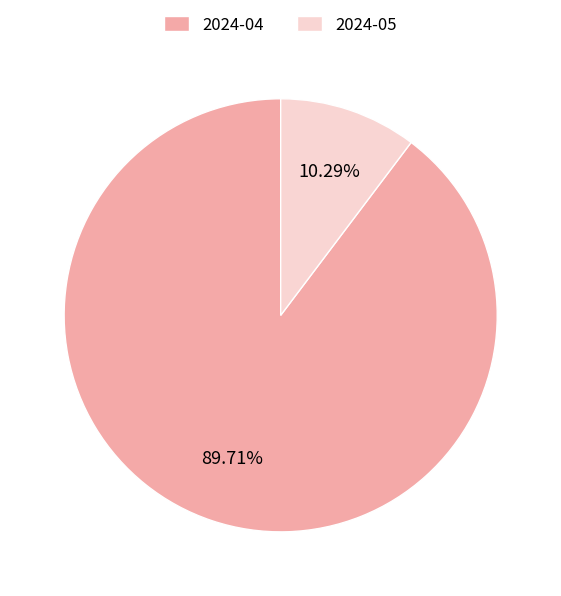

The 2024-05 slice represents 10% of the pie. True or false?

True